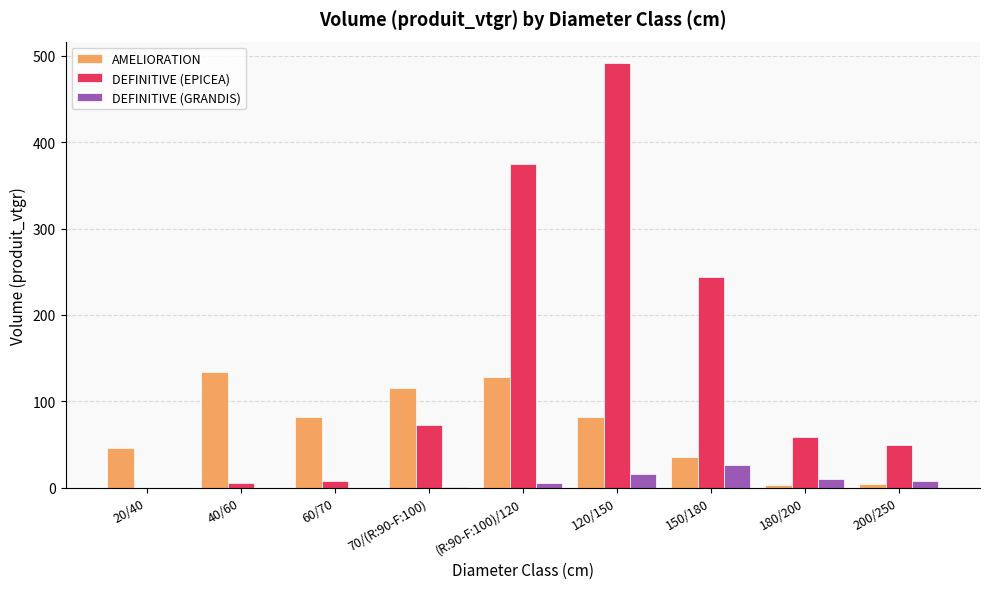

Which series changed the most between 60/70 and 150/180?

DEFINITIVE (EPICEA)